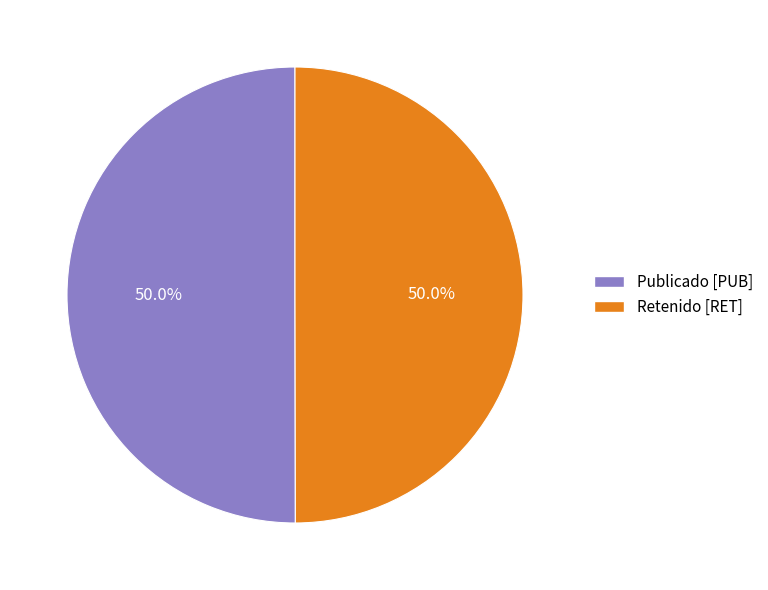

Count the number of slices in the pie.

2